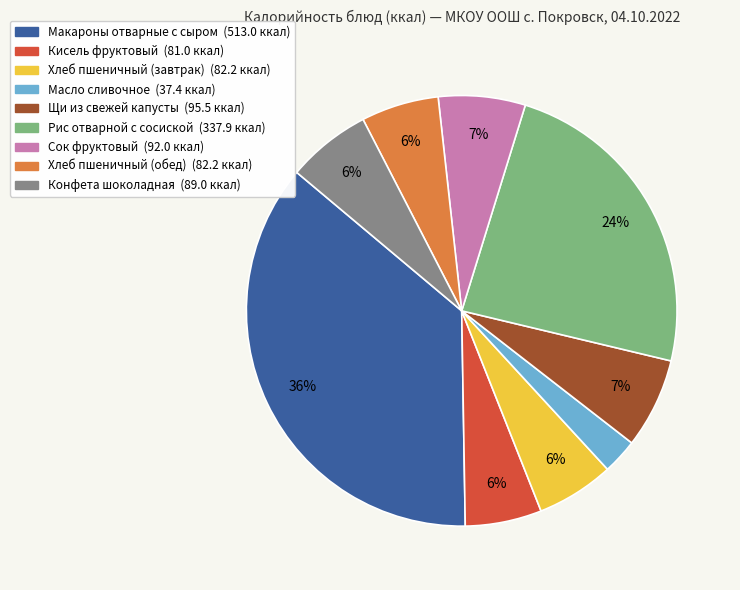

How many slices are in this pie chart?

9